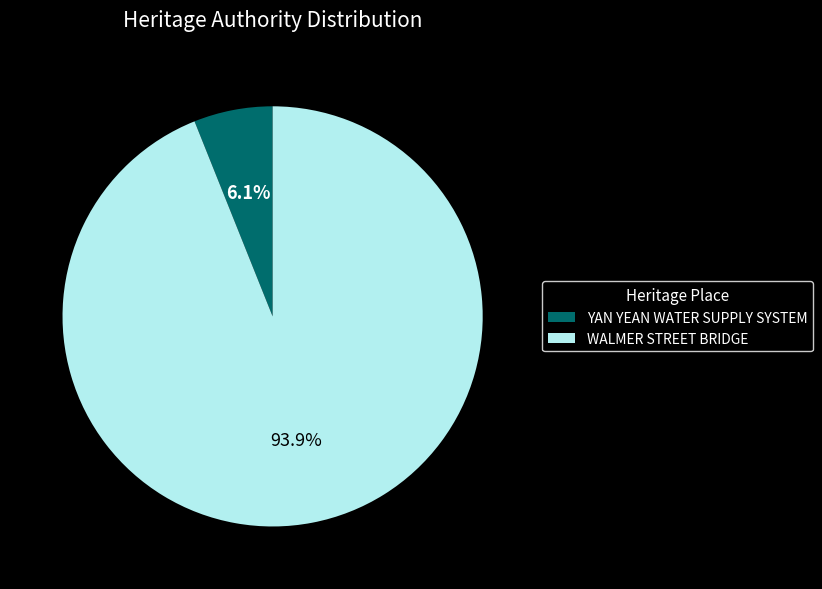

To the nearest percent, what is the difference between the largest and smallest slice percentages?

88%